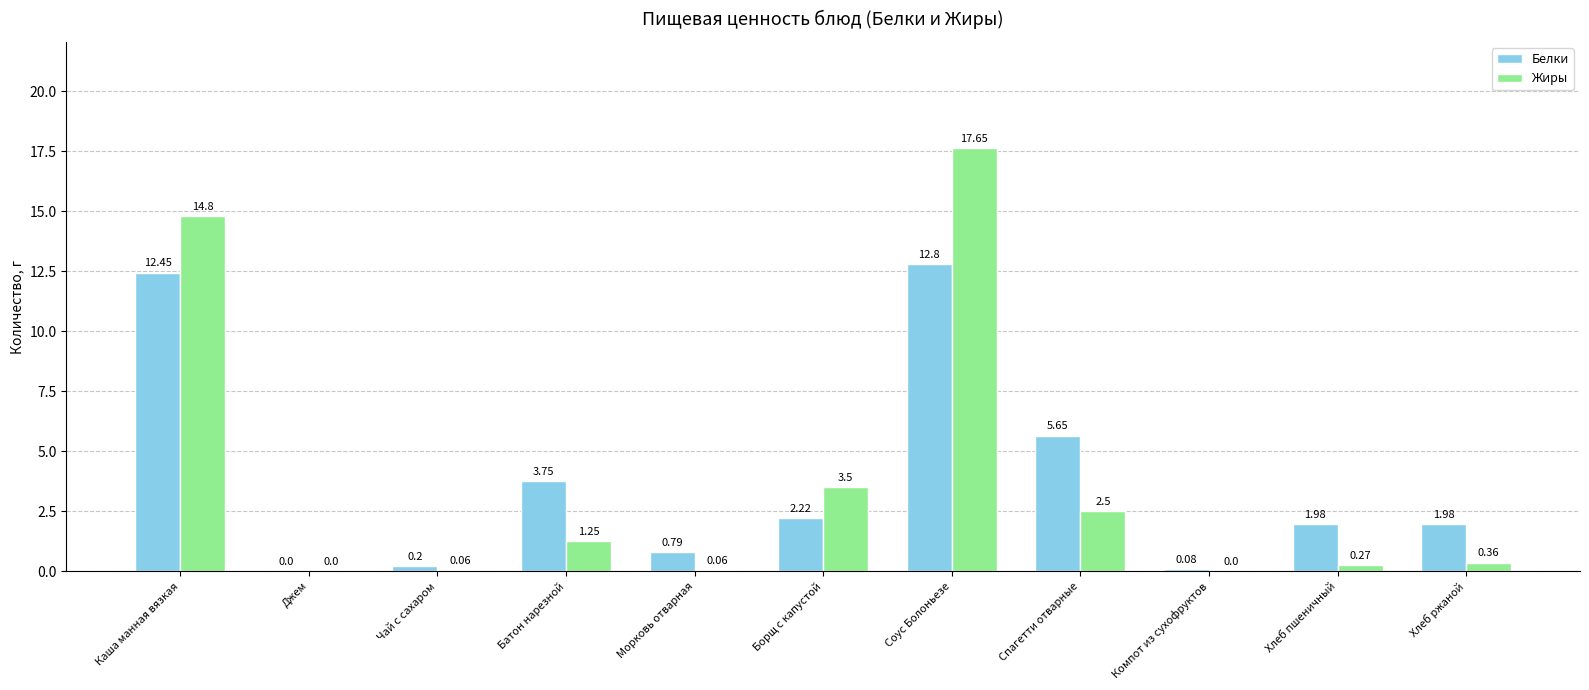

Where is Жиры nearest to the value 8?

Борщ с капустой